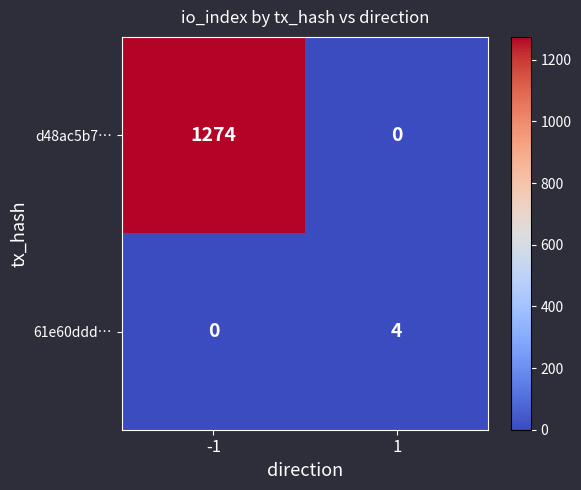

List the series in order of their overall mean, highest first.

d48ac5b7…, 61e60ddd…